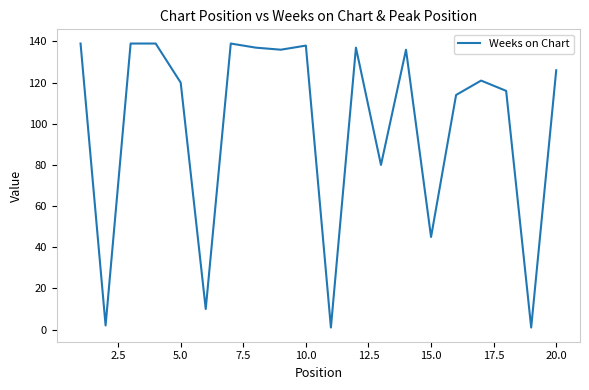

True or false: the data has more than 0 interior local peaks.

True